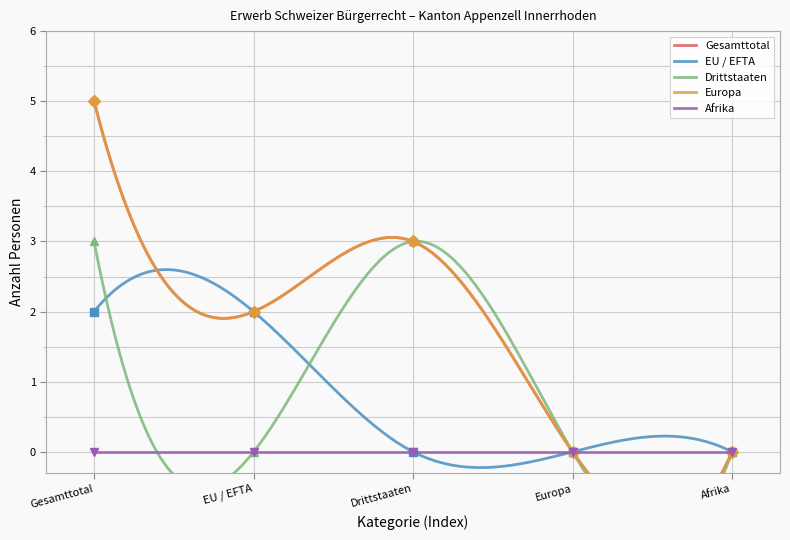

What is the sum of the Europa values at EU / EFTA and Drittstaaten?

5